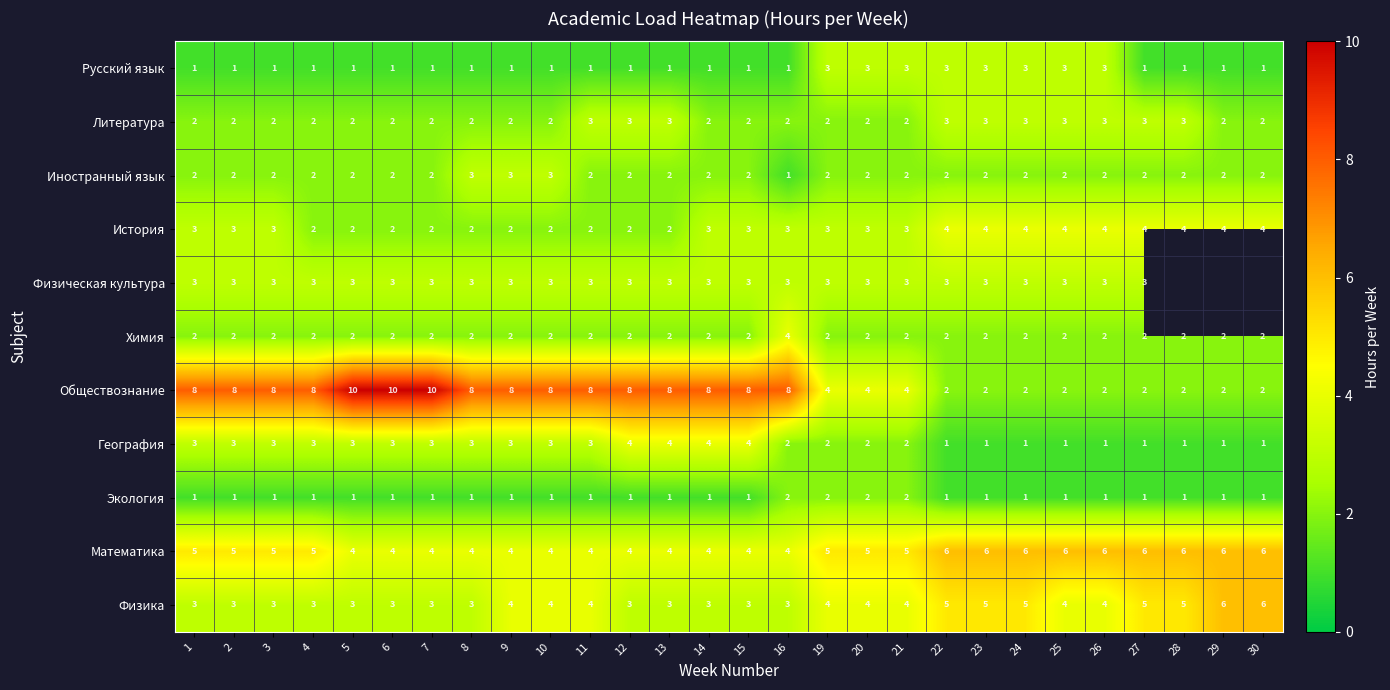

The value of Обществознание at 9 is 12.5. True or false?

False